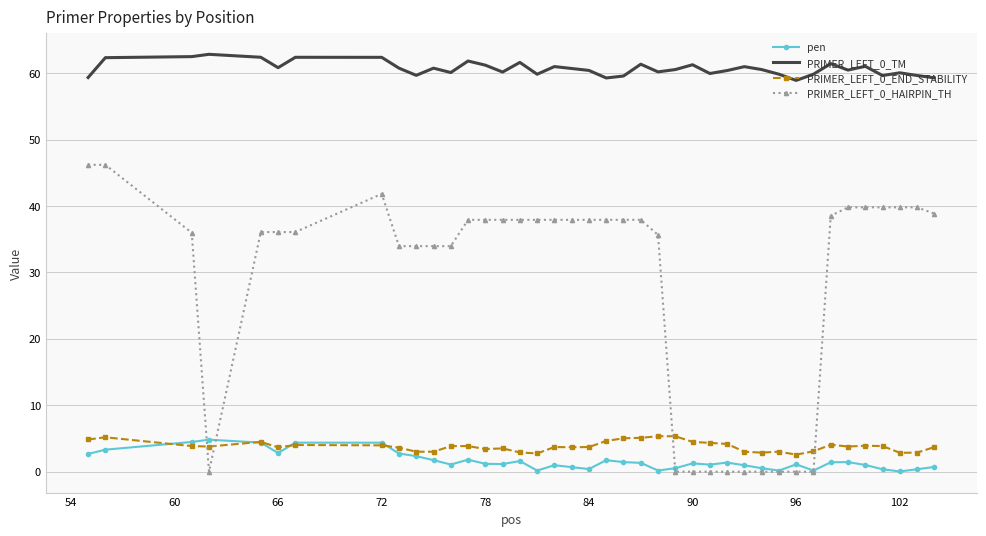

What is the lowest value of the PRIMER_LEFT_0_TM series?

58.9